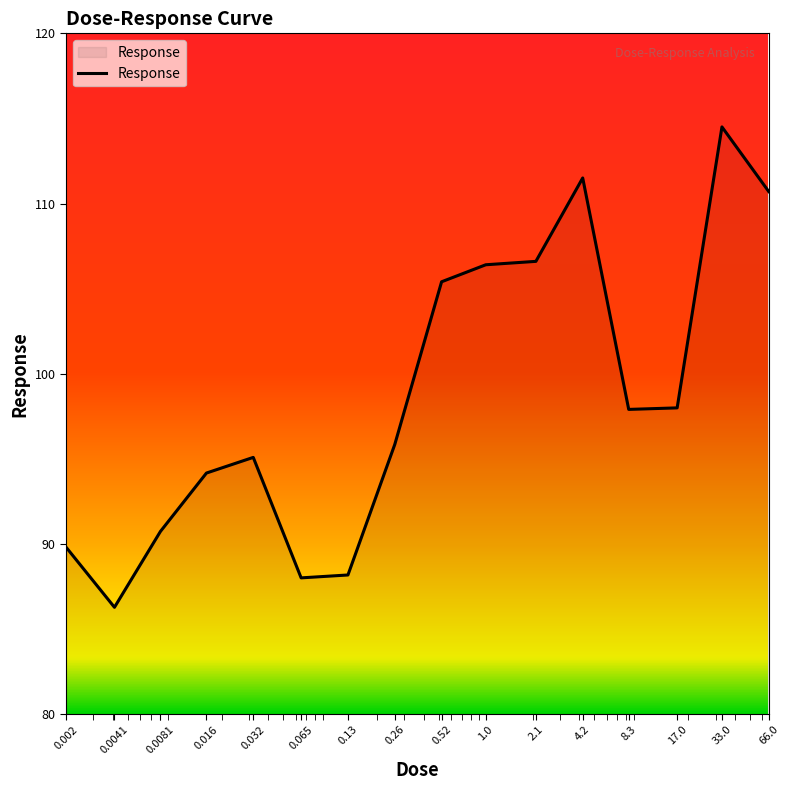

What is the maximum value shown in the chart?

114.5